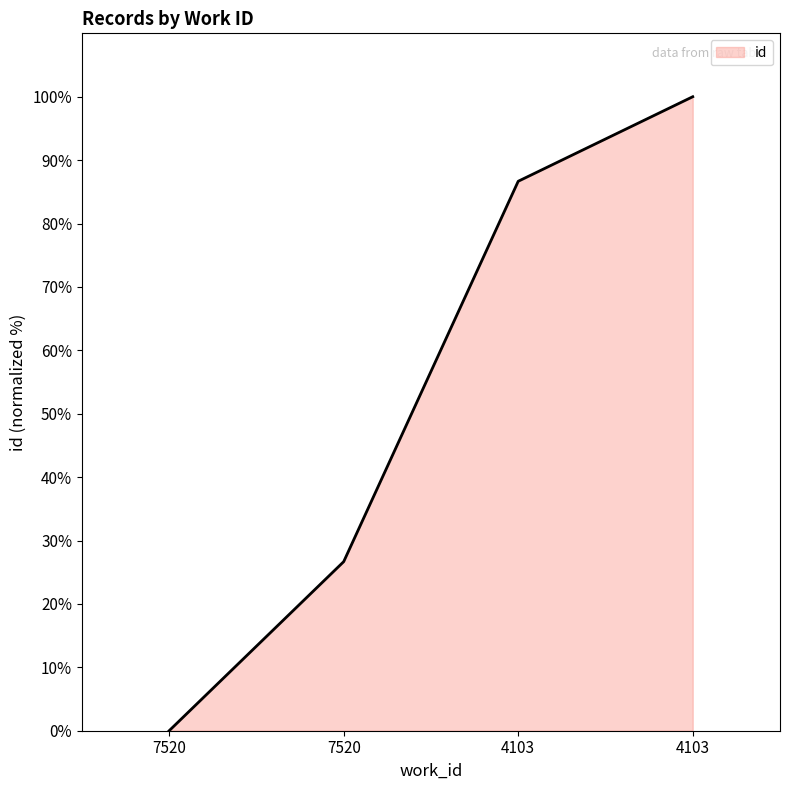

How many values are below 86?

2